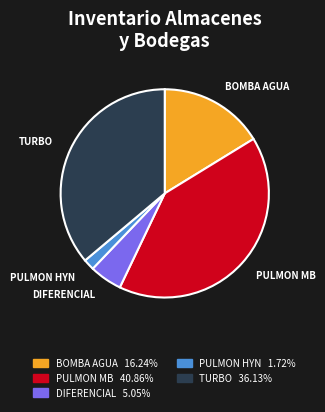

Which category has the smallest portion of the pie?

PULMON HYN